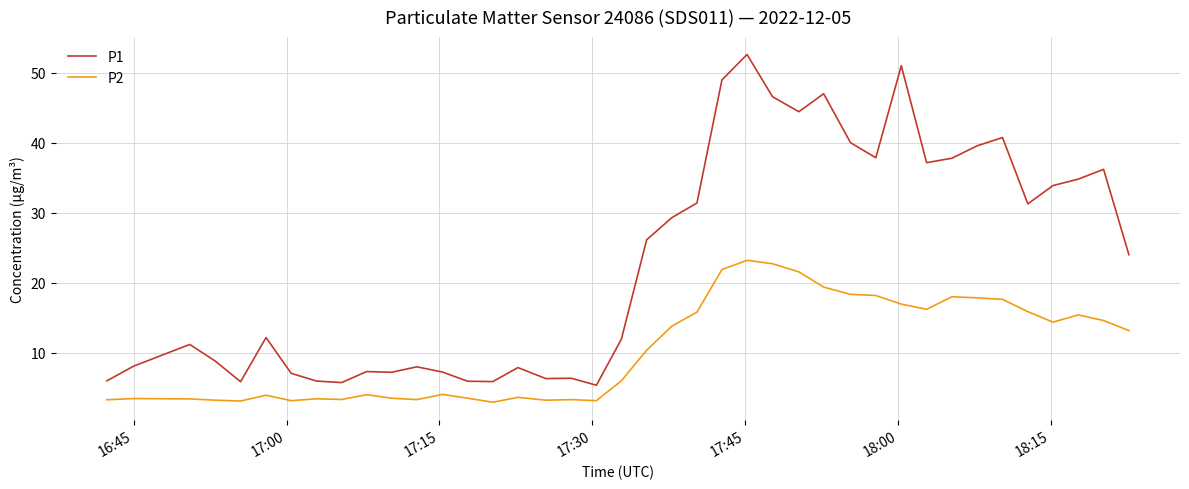

Which series has the largest total across all categories?

P1